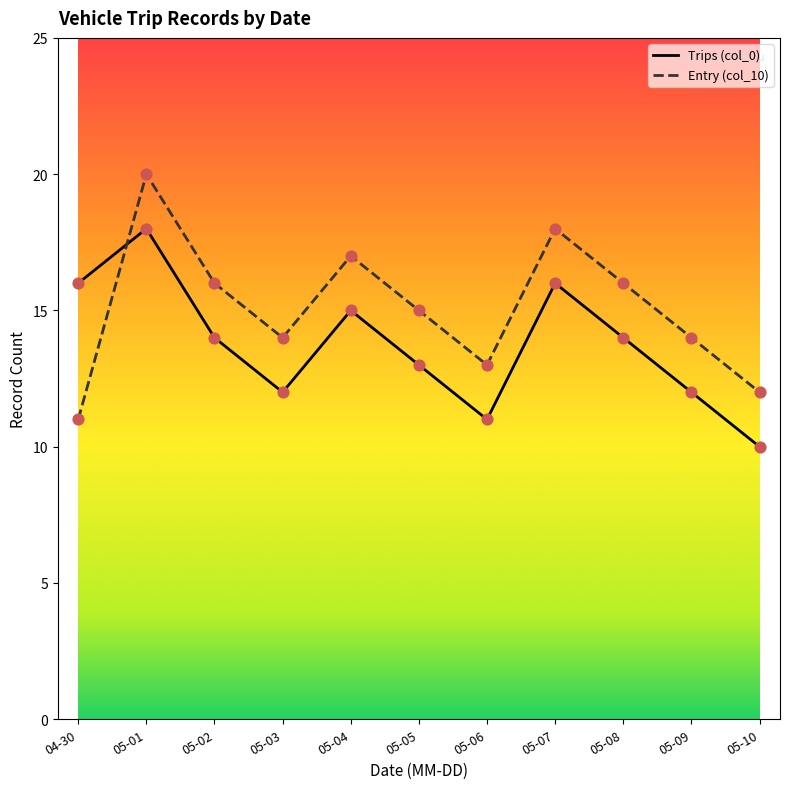

Between 04-30 and 05-04, which series saw the biggest shift?

Entry (col_10)